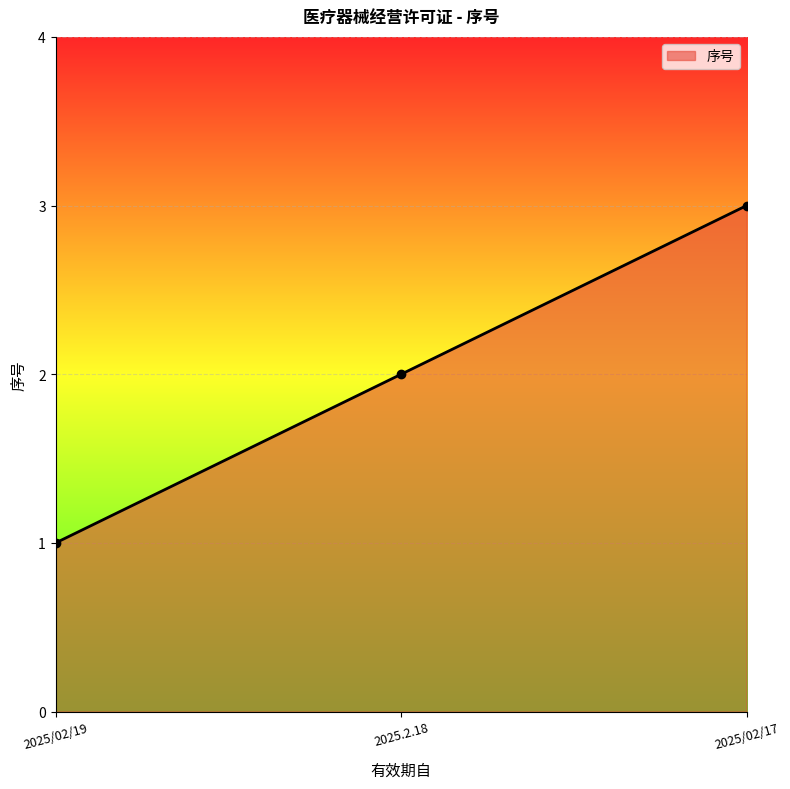

What is the value of the 3rd point from the left?

3